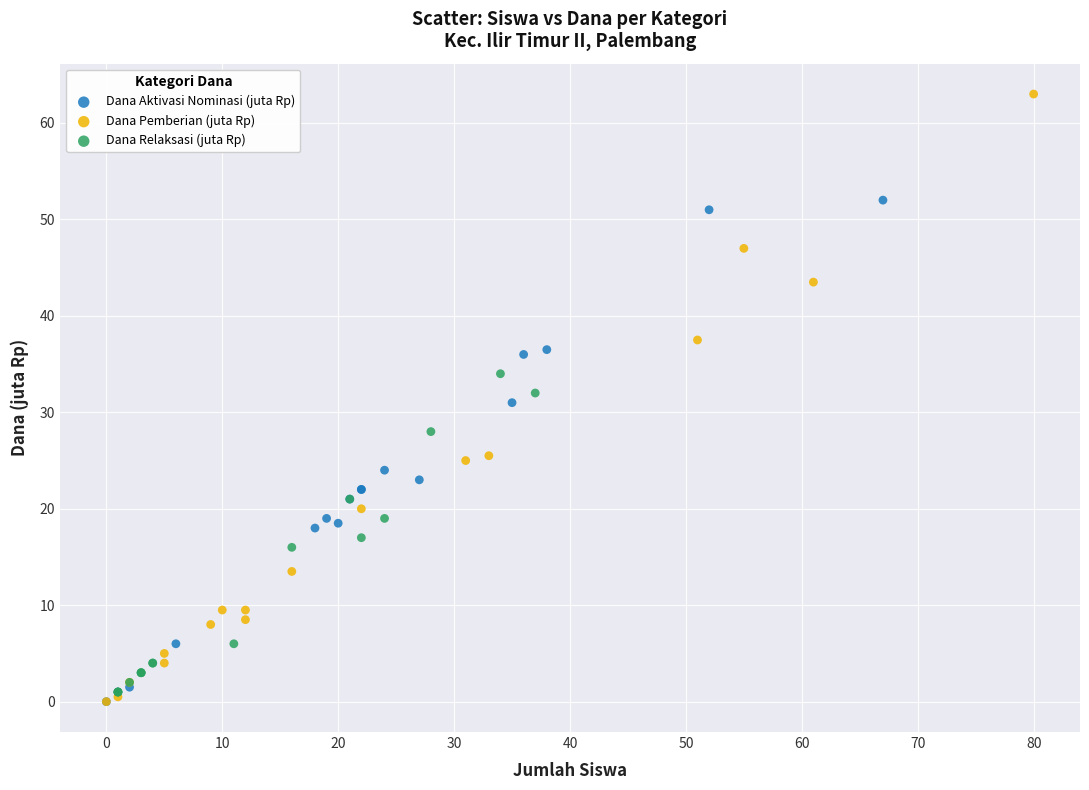

Which series contains the highest Y value?

Dana Pemberian (juta Rp)